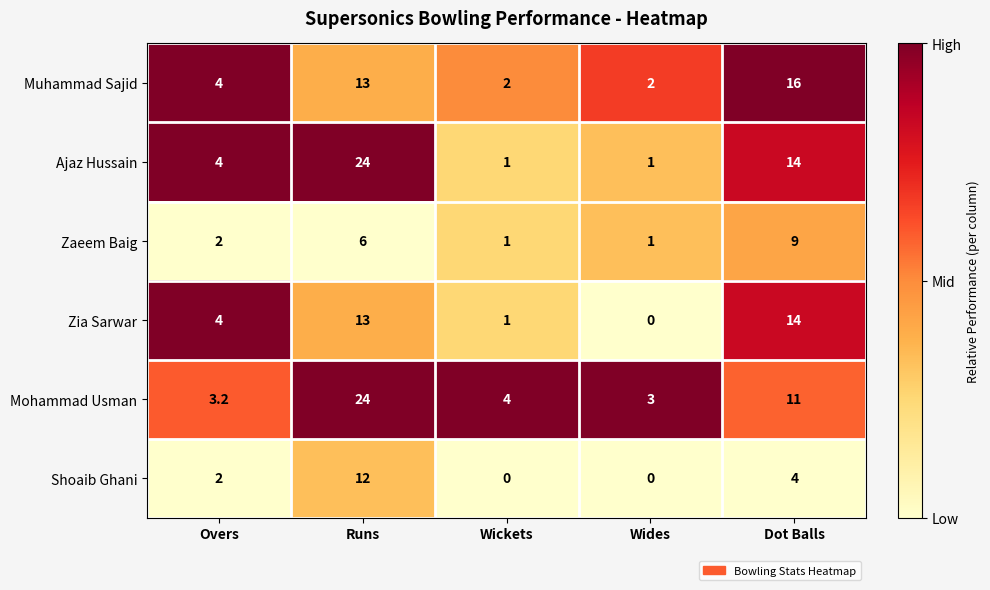

Between Overs and Wides, which series saw the biggest shift?

Zia Sarwar